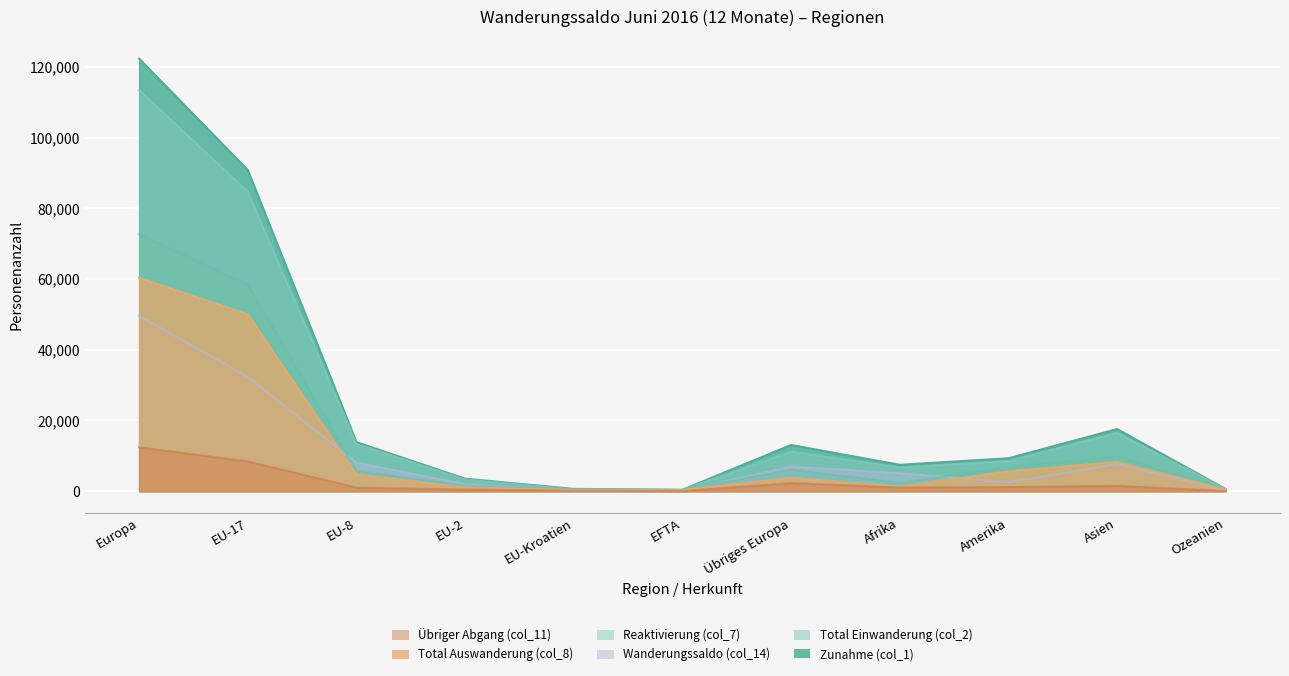

Reading left to right, what are all the values shown in this chart?

Zunahme (col_1): 122305	90800	13857	3543	647	394	13064	7463	9306	17562	623
Total Einwanderung (col_2): 113429	84687	13345	3320	504	372	11201	6708	8512	16519	584
Total Auswanderung (col_8): 60324	50042	4752	1057	380	309	3784	1297	5627	8320	469
Übriger Abgang (col_11): 12386	8422	1029	466	152	30	2287	1063	1161	1509	54
Reaktivierung (col_7): 72710	58464	5781	1523	532	339	6071	2360	6788	9829	523
Wanderungssaldo (col_14): 49595	32336	8076	2020	115	55	6993	5103	2518	7733	100